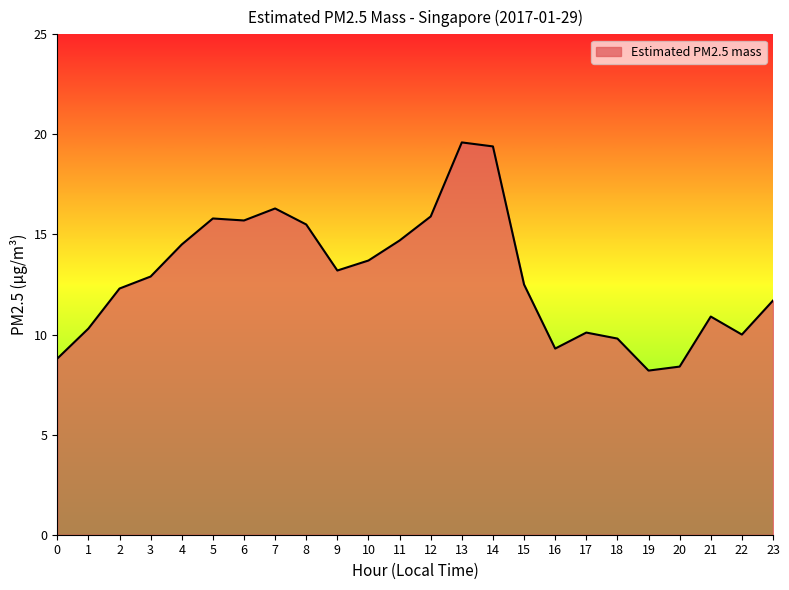

How many series are shown in this chart?

1